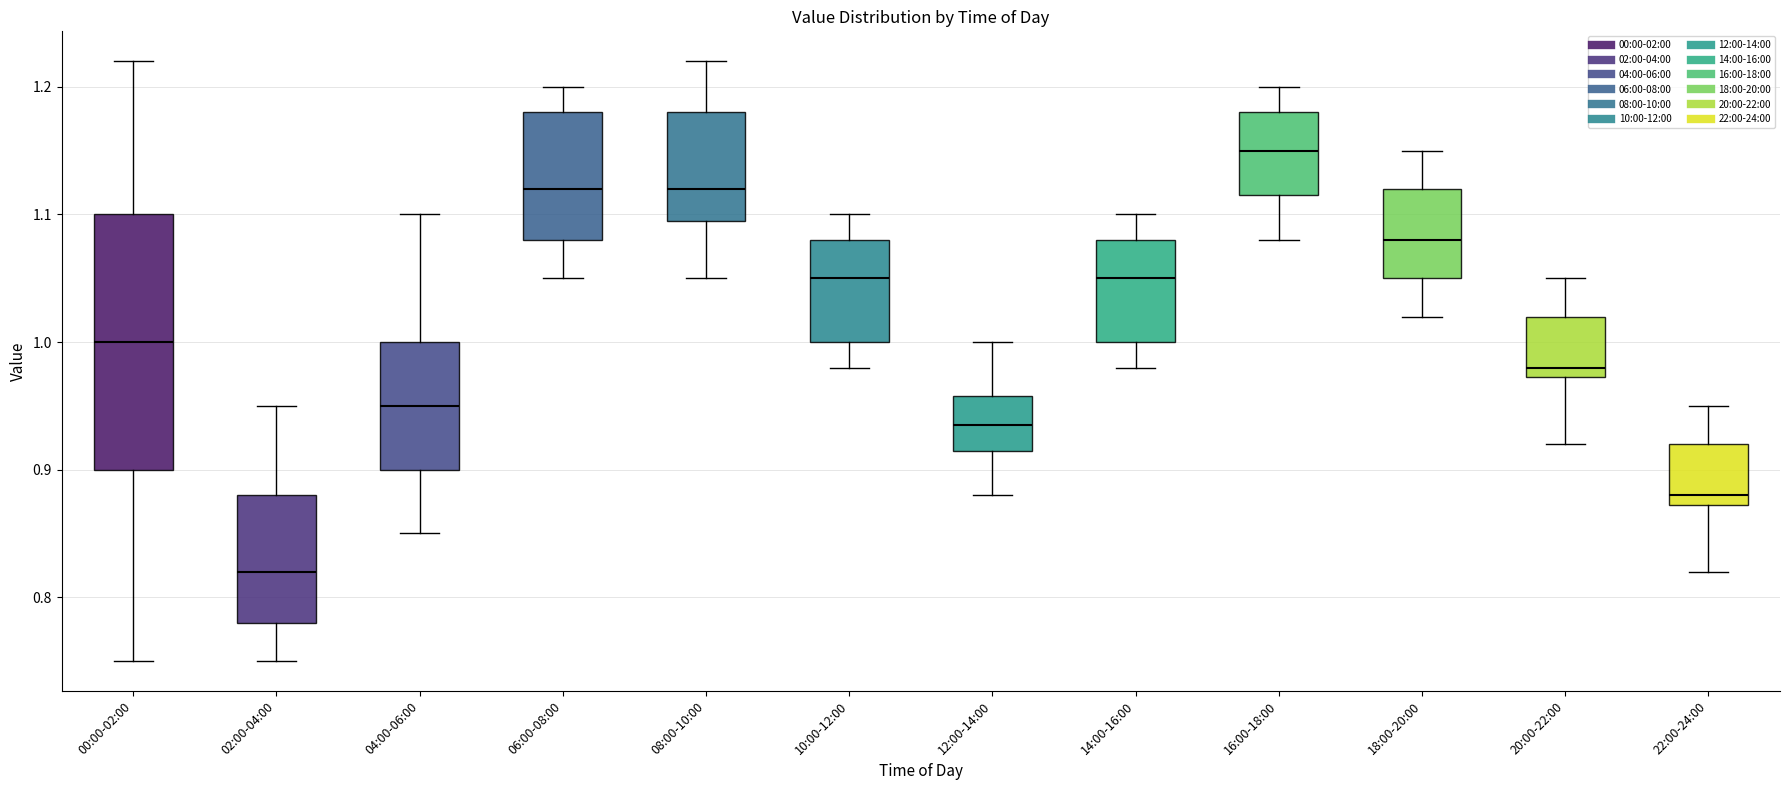

Where does the lower whisker of the box for 02:00-04:00 end on the y-axis? The values are not printed on the chart, so give them approximately, as read against the axis.

0.75